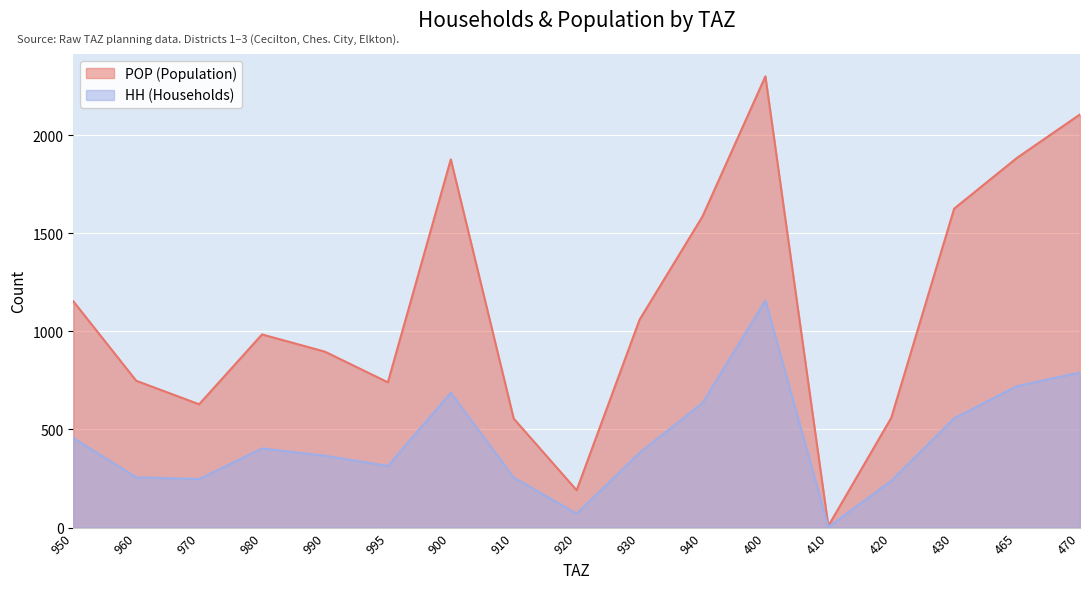

What is the minimum value shown in the chart?

3